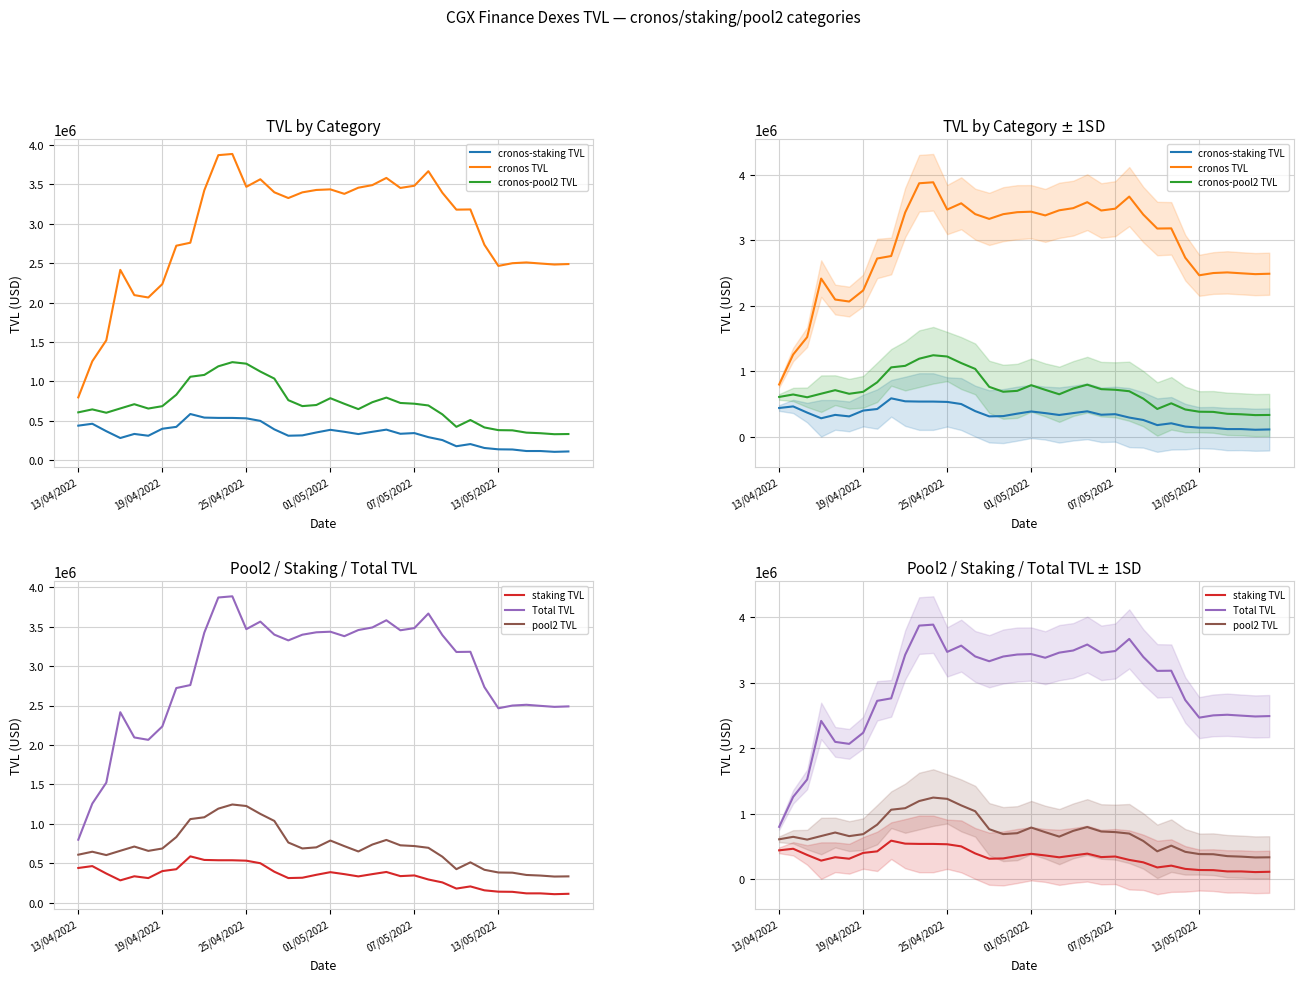

True or false: pool2 TVL and staking TVL cross at least once.

False